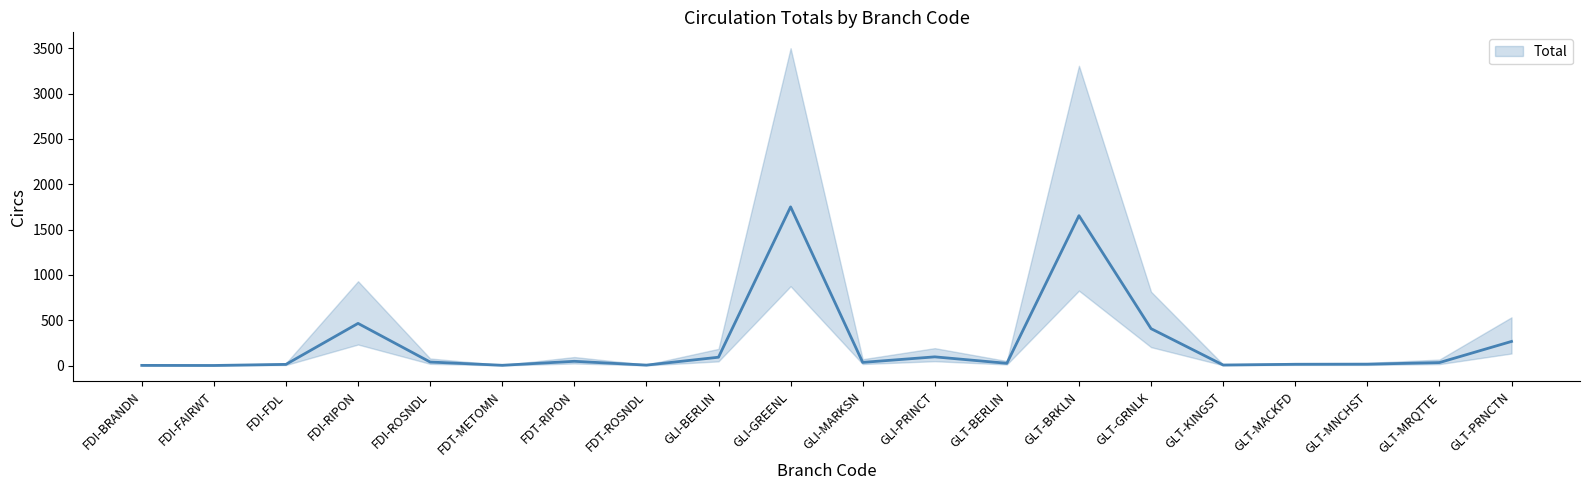

Does the chart display data point markers on the line(s)?

No